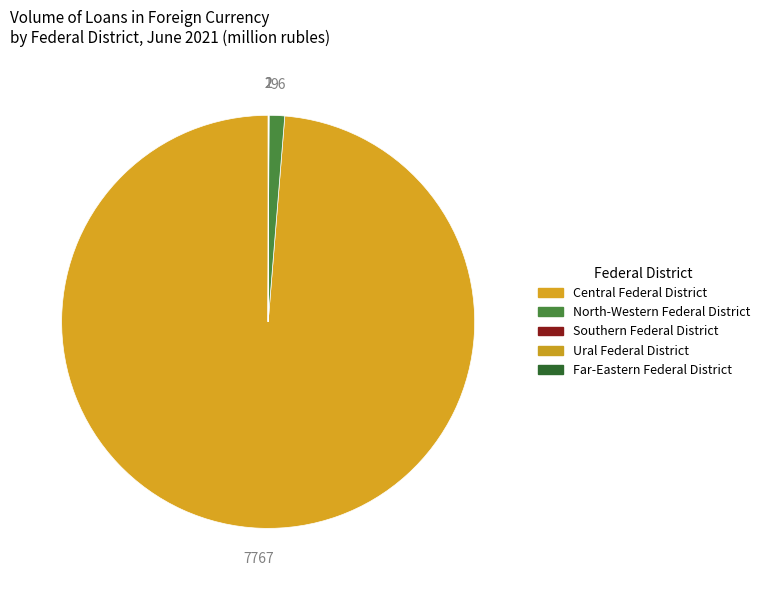

Which slice represents more than half of the pie?

Central Federal District